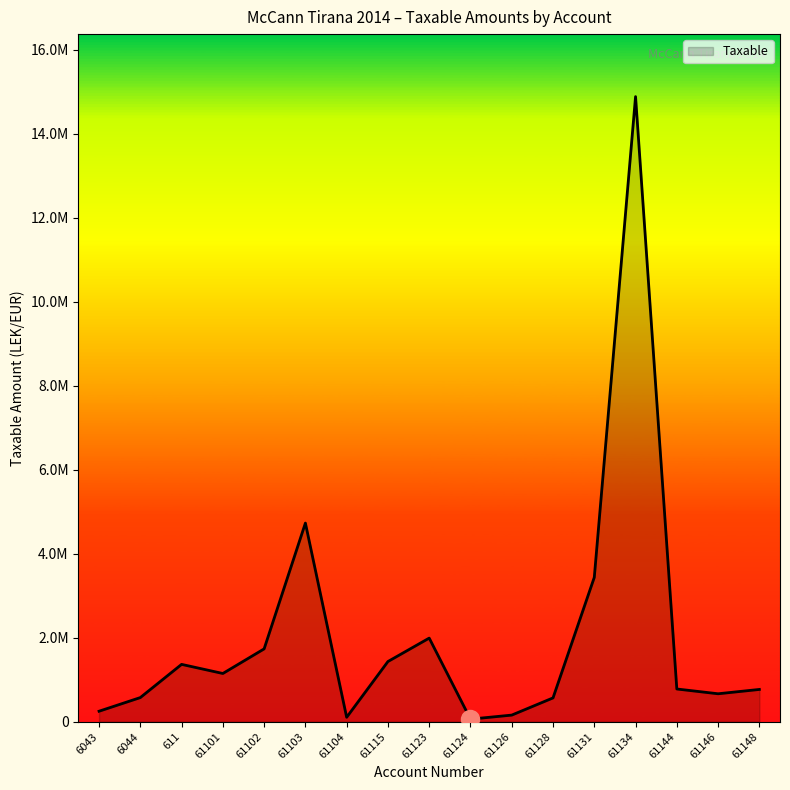

Does the chart display data point markers on the line(s)?

No